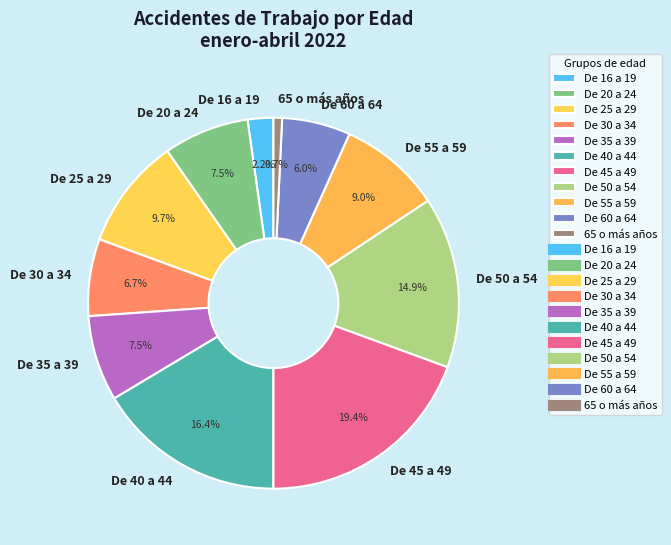

Which slice is the largest?

De 45 a 49